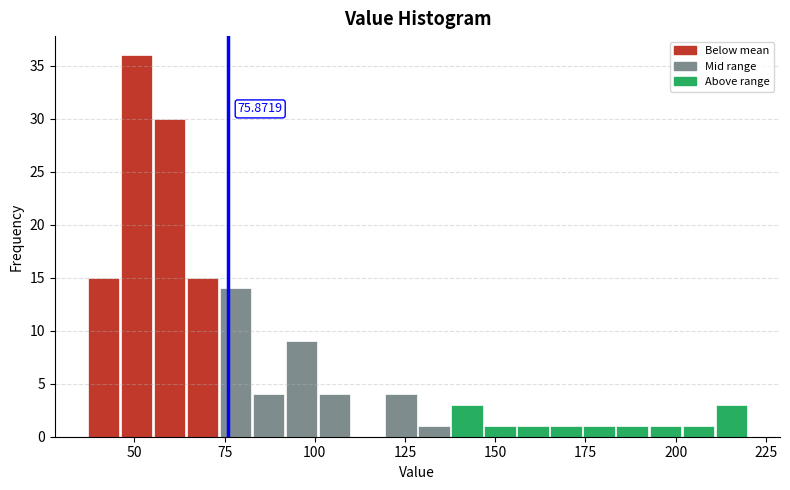

Around what value on the x-axis is the tallest bar? Give the approximate position of its centre, as read against the axis.

50